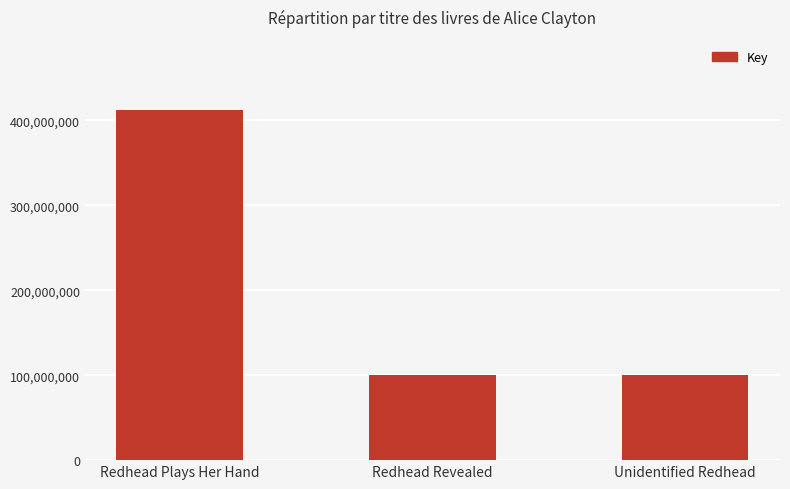

What is the maximum value shown in the chart?

412229975